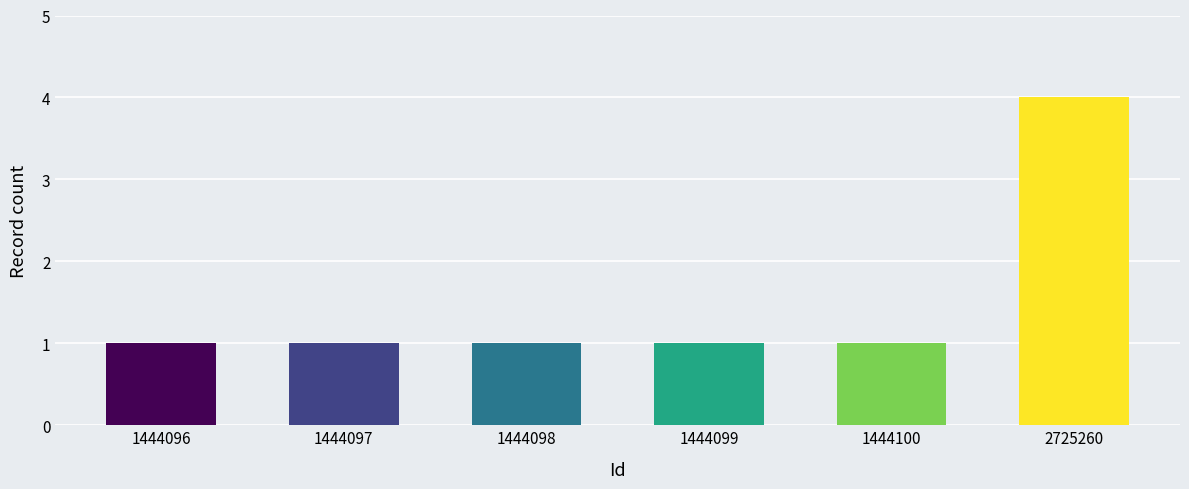

Reading left to right, transcribe all the data shown in this chart.

1	1	1	1	1	4